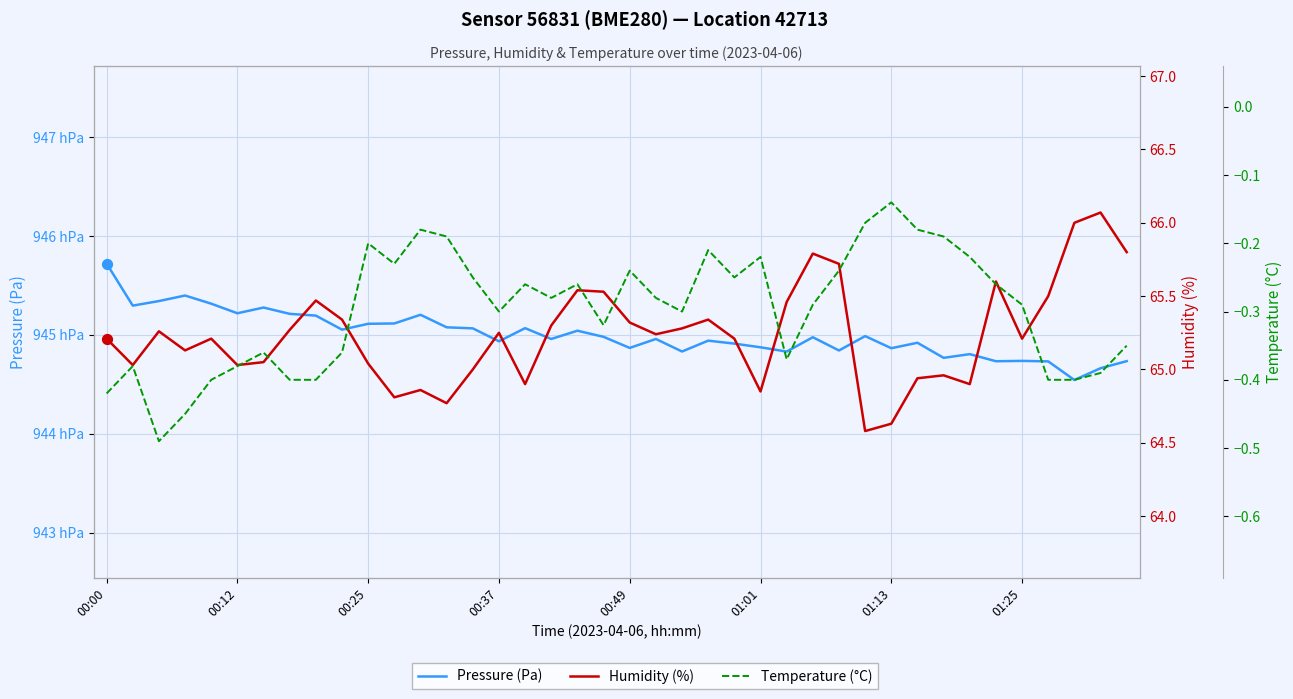

Which series contains the highest Y value?

Pressure (Pa)